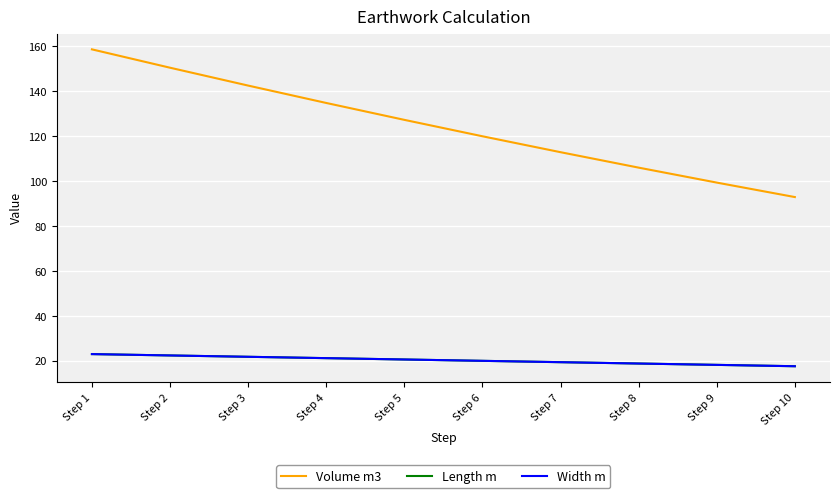

Does the chart display data point markers on the line(s)?

No